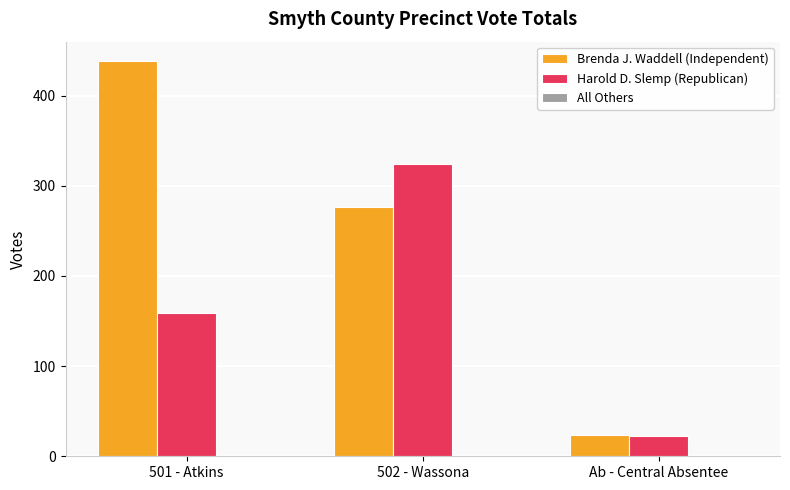

Which series changed the most between 501 - Atkins and Ab - Central Absentee?

Brenda J. Waddell (Independent)